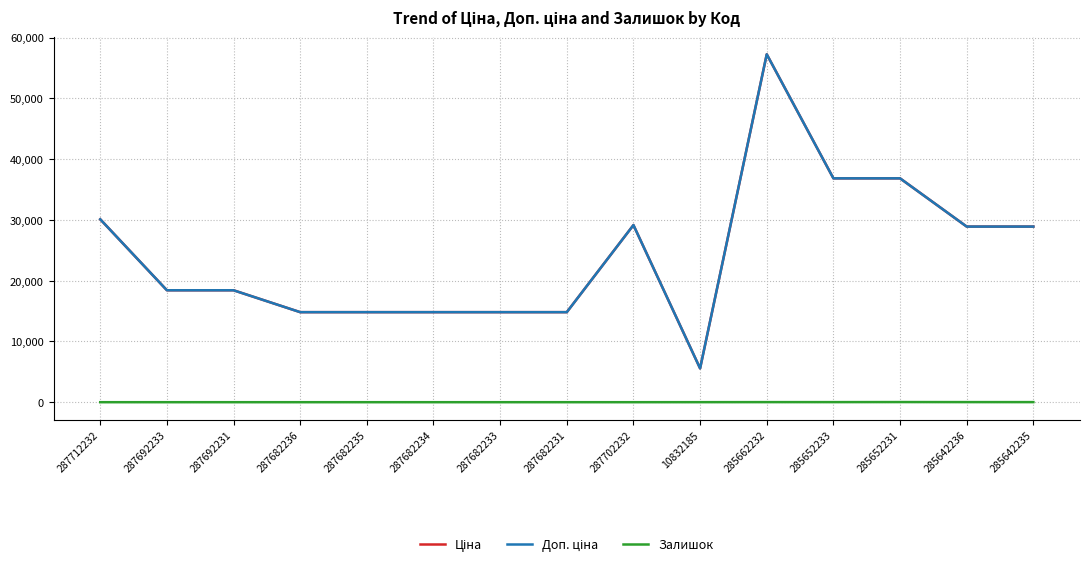

What is the approximate value of Залишок at 285662232?

13.0